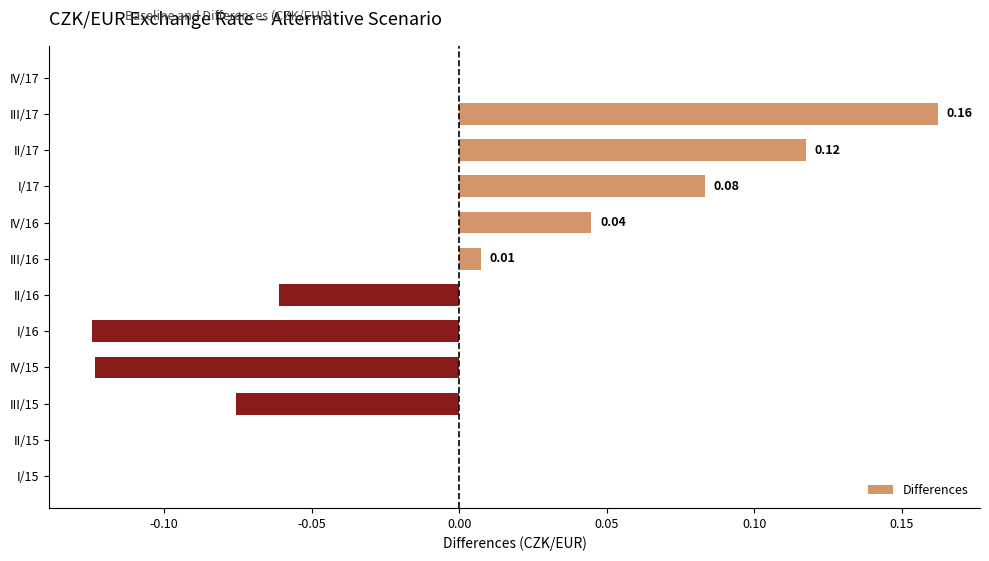

How many distinct data groups are displayed?

1